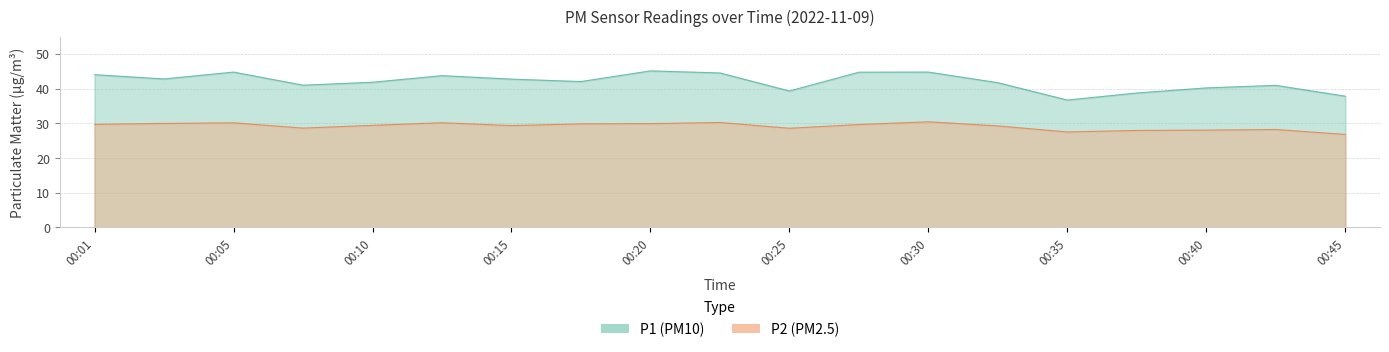

Reading left to right, extract all data points from this chart.

P1: 44.0	42.8	44.8	41.0	41.9	43.8	42.8	42.0	45.1	44.5	39.3	44.8	44.8	41.7	36.7	38.8	40.2	41.0	37.8
P2: 29.7	30.0	30.1	28.6	29.4	30.2	29.4	29.9	29.9	30.2	28.6	29.6	30.4	29.2	27.5	27.9	28.1	28.2	26.8